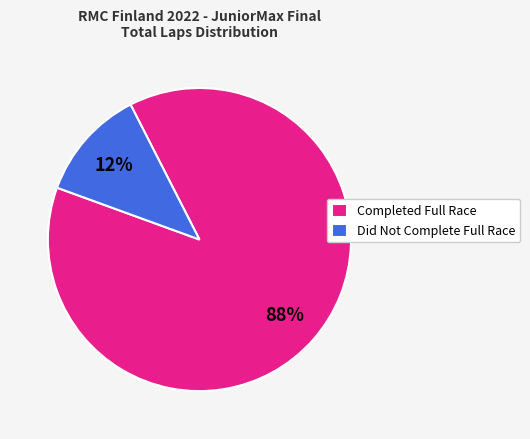

Does any single category account for the majority?

Yes